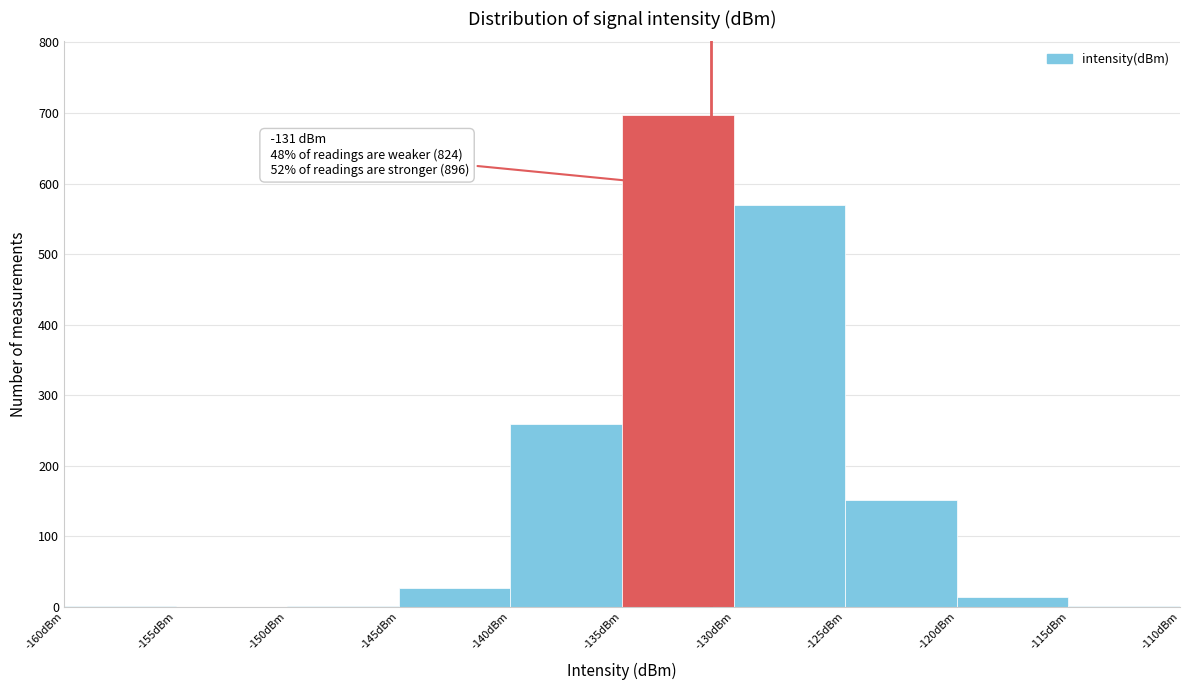

Over which range of the x-axis is the bar tallest?

-135 to -130